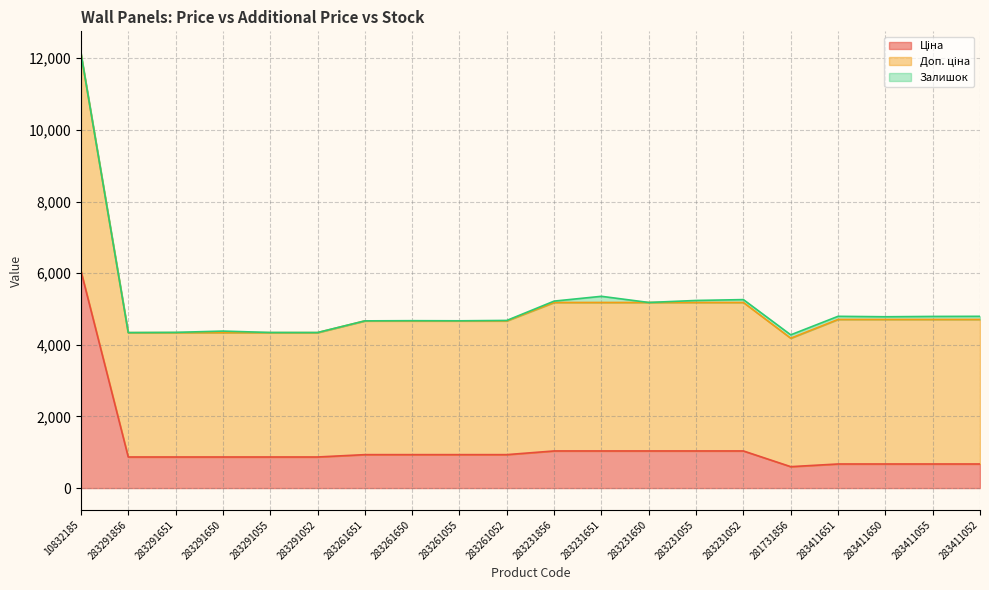

How many lines are shown in the chart?

3